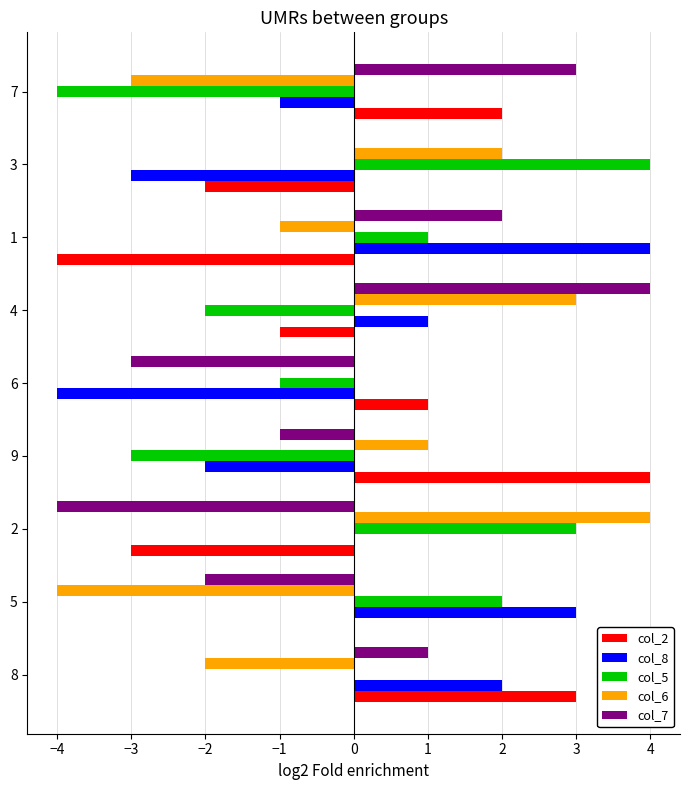

Between 5 and 6, which series saw the biggest shift?

col_8